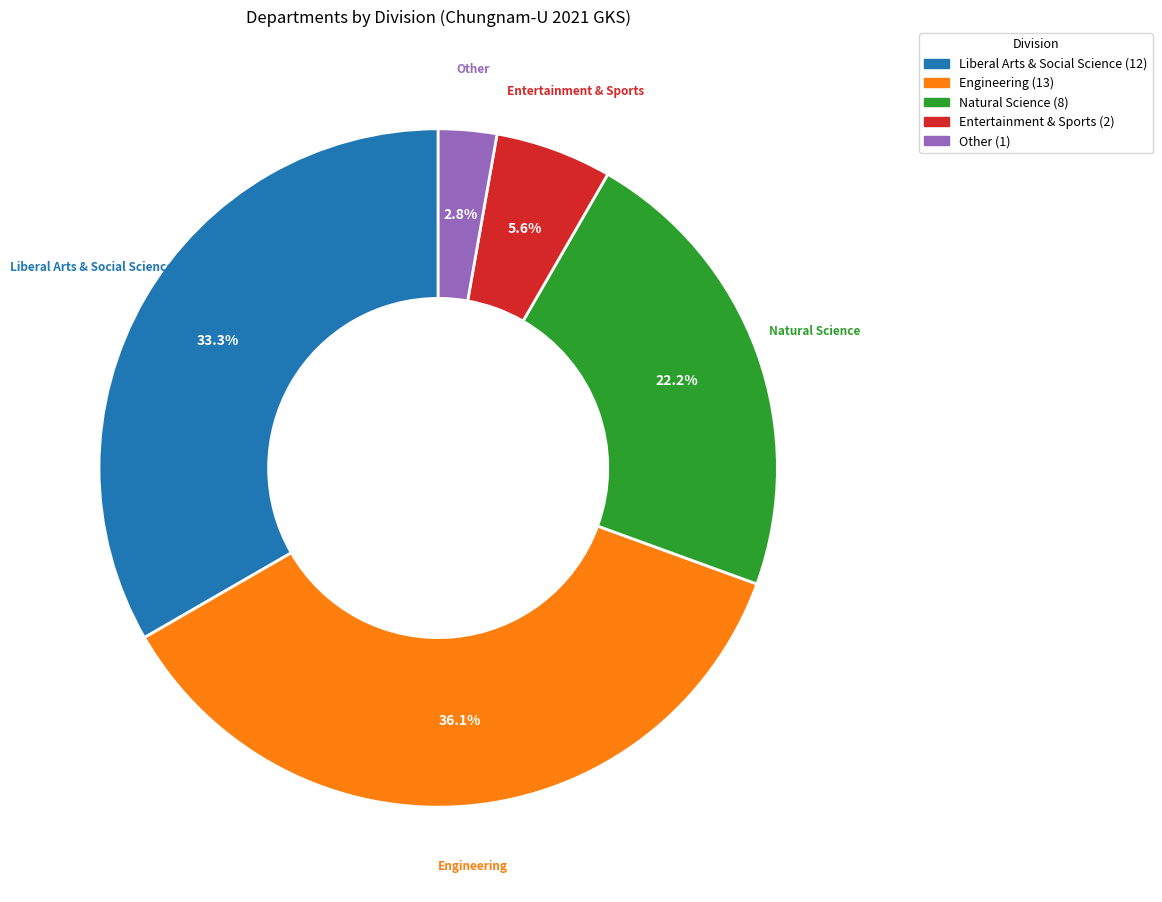

To the nearest percent, what is the difference between the Natural Science and Other slice percentages?

19%